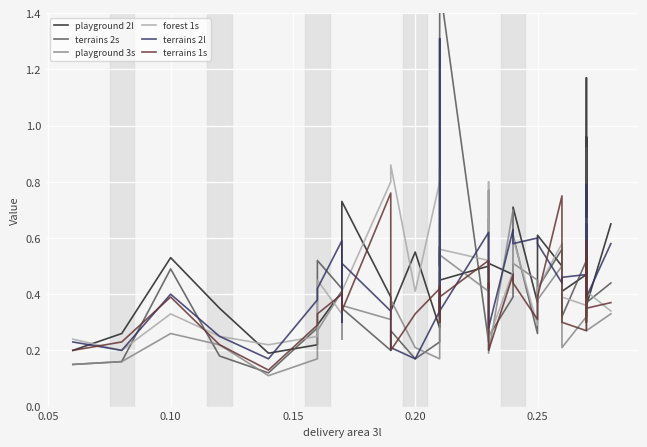

Reading left to right, extract all data points from this chart.

playground 2l: 0.2	0.3	0.5	0.3	0.2	0.2	0.3	0.4	0.6	0.7	0.4	0.3	0.6	0.3	0.6	0.4	0.5	0.3	0.5	0.5	0.5	0.5	0.6	0.5	0.5	0.5	0.7	0.7	0.4	0.6	0.5	0.4	0.5	0.5	1.0	0.5	1.2	0.4	0.7
terrains 2s: 0.1	0.2	0.5	0.2	0.1	0.3	0.5	0.4	0.4	0.3	0.2	0.3	0.2	0.2	0.5	0.4	0.4	0.3	1.5	0.2	0.3	0.8	0.4	0.4	0.2	0.4	0.6	0.6	0.3	0.4	0.6	0.3	0.5	0.7	0.5	0.4	0.9	0.4	0.4
playground 3s: 0.1	0.2	0.3	0.2	0.1	0.2	0.3	0.4	0.2	0.4	0.3	0.4	0.2	0.2	0.3	0.3	0.7	0.3	0.5	0.4	0.5	0.4	0.7	0.7	0.2	0.7	0.5	0.5	0.5	0.4	0.5	0.2	0.3	0.4	0.5	0.3	0.4	0.3	0.3
forest 1s: 0.2	0.2	0.3	0.2	0.2	0.2	0.5	0.3	0.4	0.4	0.8	0.9	0.4	0.8	0.6	0.4	0.8	0.4	0.6	0.5	0.6	0.5	0.8	0.8	0.2	0.5	0.6	0.6	0.3	0.4	0.6	0.4	0.4	0.5	0.6	0.7	0.6	0.4	0.3
terrains 2l: 0.2	0.2	0.4	0.2	0.2	0.4	0.4	0.6	0.3	0.5	0.3	0.2	0.2	0.3	1.3	0.5	0.6	0.5	0.3	0.6	0.6	0.6	0.5	0.5	0.3	0.6	0.6	0.6	0.6	0.6	0.4	0.5	0.5	0.8	0.5	0.5	0.7	0.4	0.6
terrains 1s: 0.2	0.2	0.4	0.2	0.1	0.3	0.3	0.4	0.4	0.3	0.8	0.2	0.3	0.4	0.4	0.3	0.4	0.3	0.4	0.5	0.4	0.4	0.4	0.4	0.2	0.5	0.4	0.4	0.3	0.4	0.8	0.3	0.3	0.4	0.5	0.3	0.6	0.3	0.4